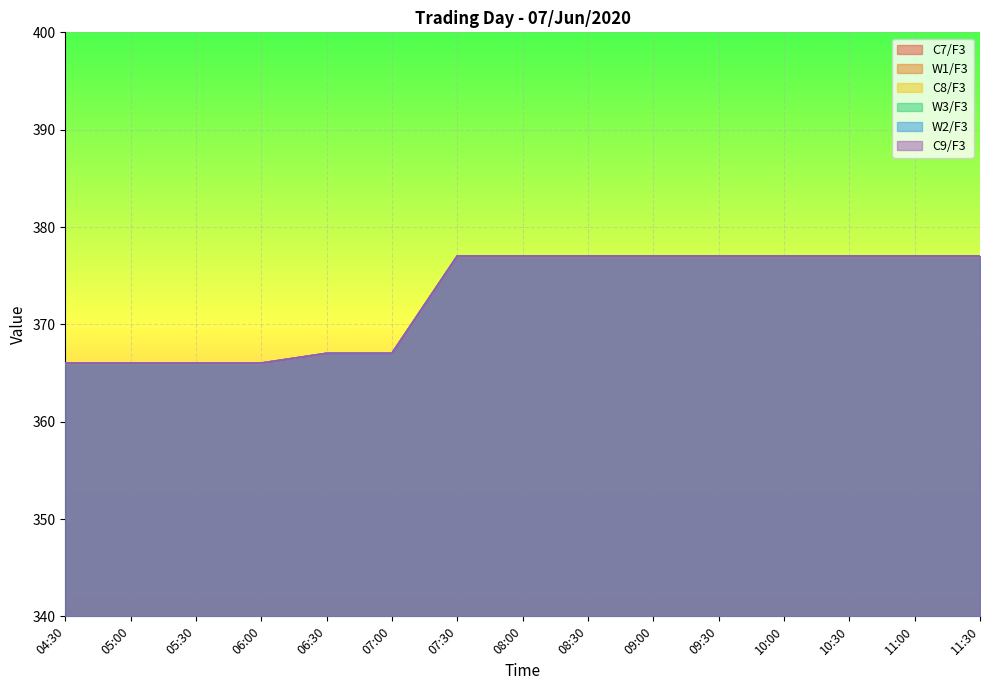

Is the value of W1/F3 at 11:00 greater than the value of C7/F3 at 10:00?

No